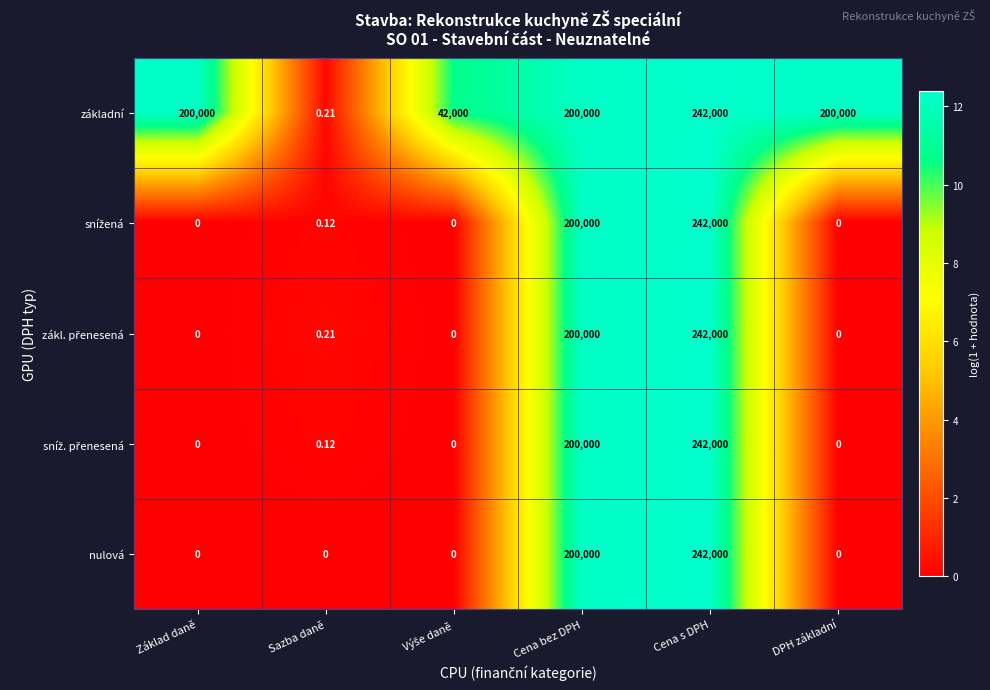

Which series has the largest total across all categories?

základní